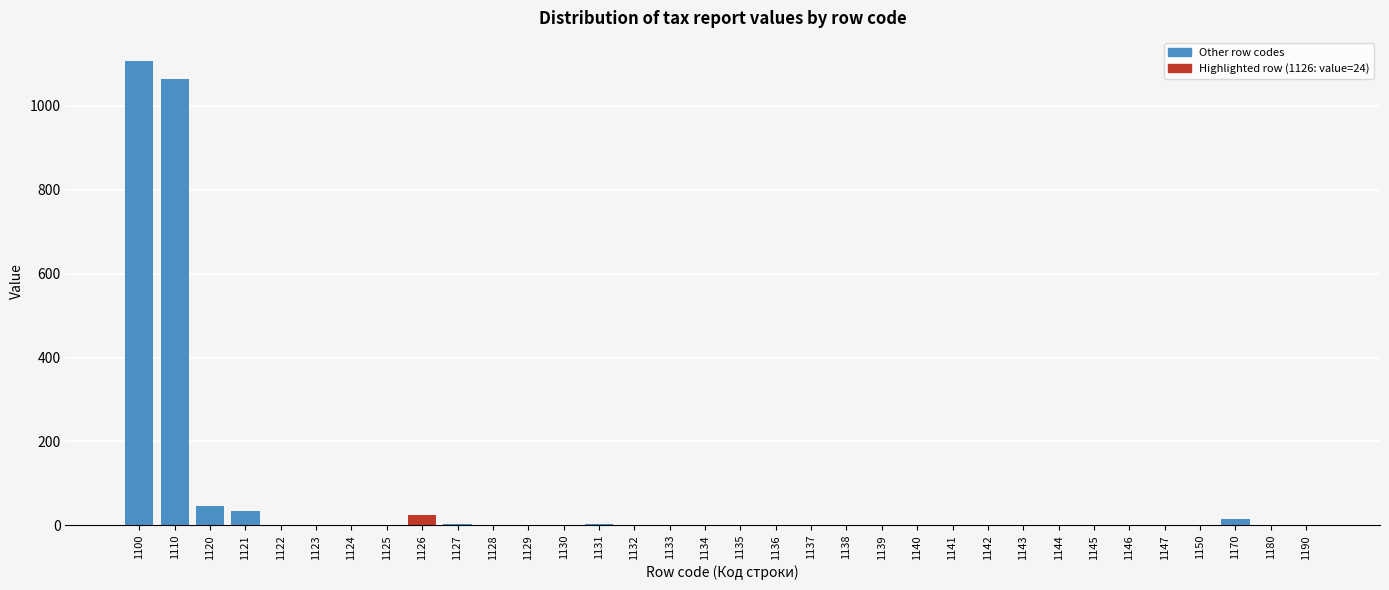

What is the greatest value displayed?

1107